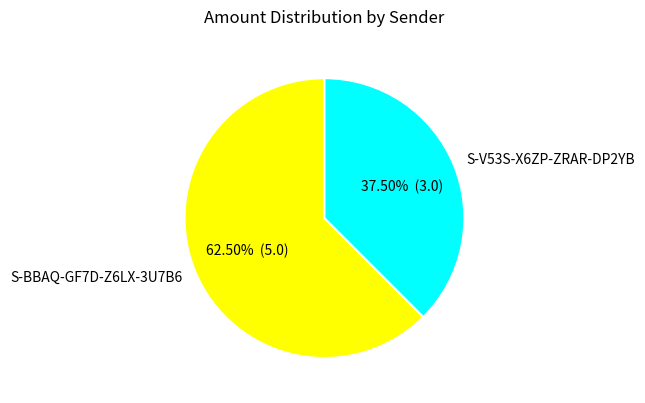

Count the number of slices in the pie.

2